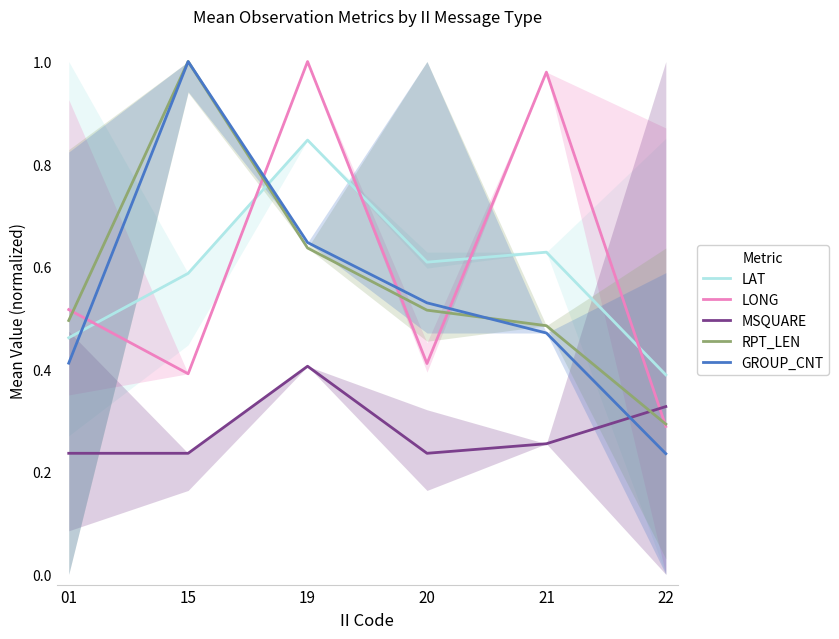

Which has a higher value, 15 or 19?

19